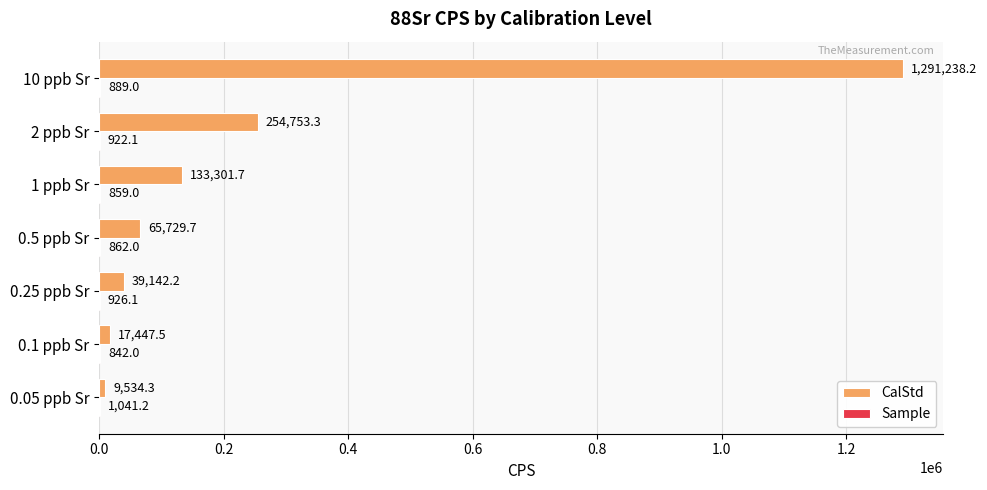

Between 0.5 ppb Sr and 10 ppb Sr, which series saw the biggest shift?

CalStd